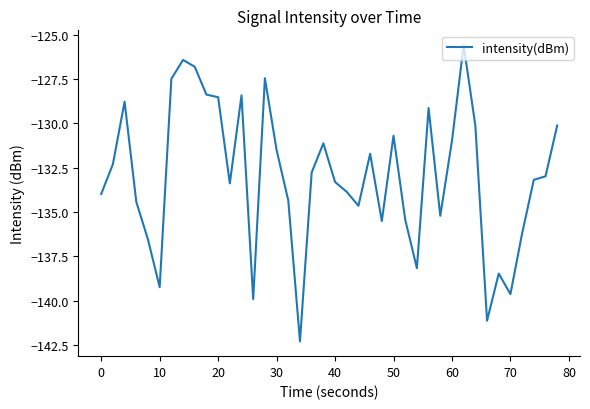

Count the number of categories in the chart.

40